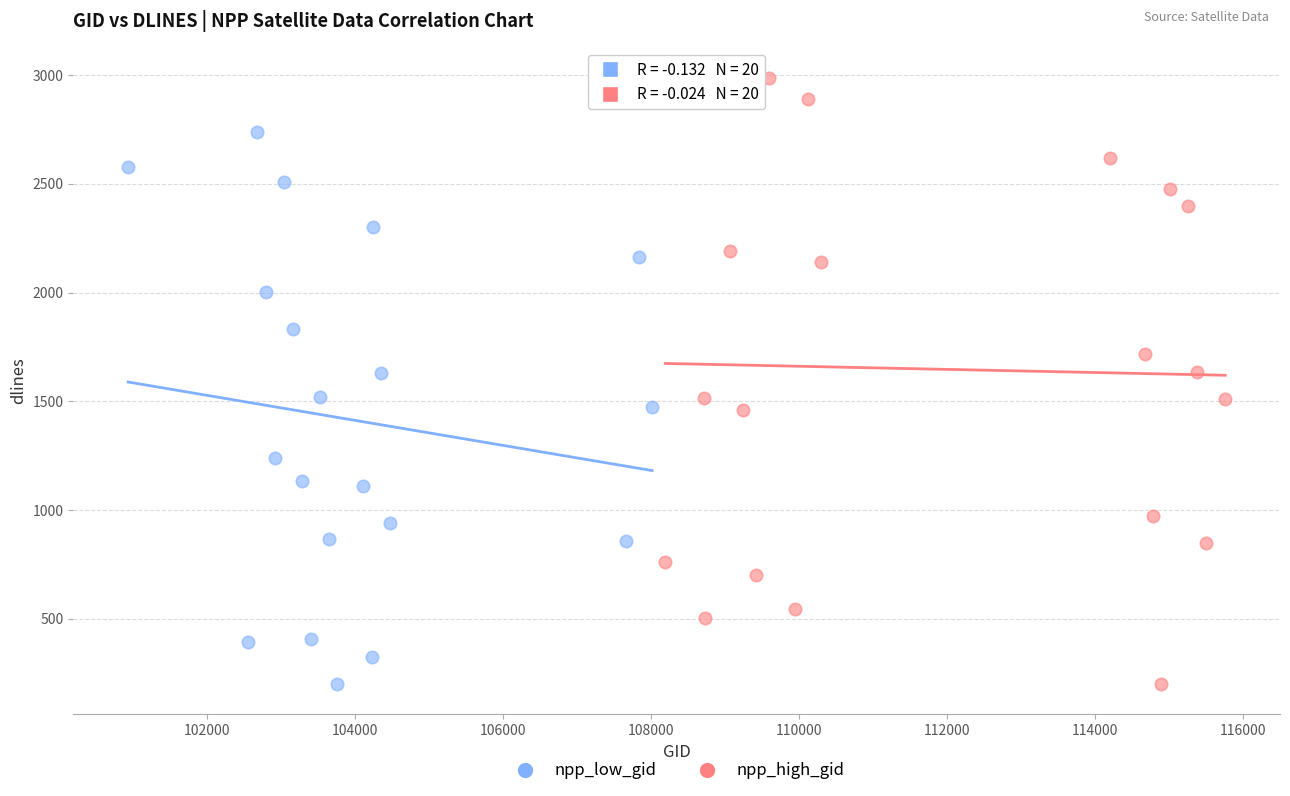

What are all the series names shown in the legend?

npp_low_gid, npp_high_gid